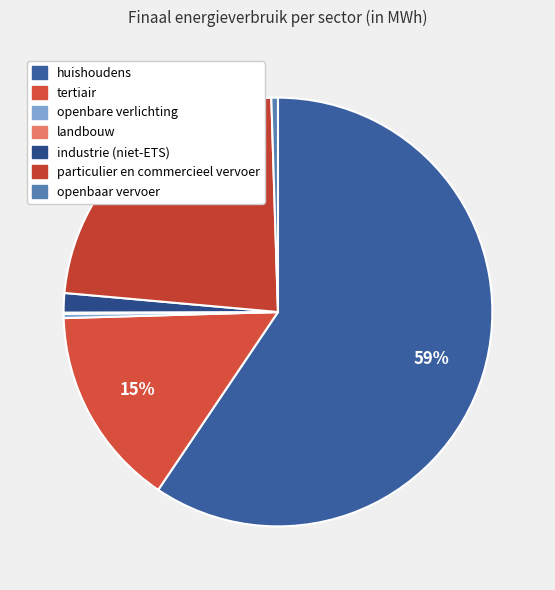

Rank the categories by value from highest to lowest.

huishoudens, particulier en commercieel vervoer, tertiair, industrie (niet-ETS), openbaar vervoer, openbare verlichting, landbouw